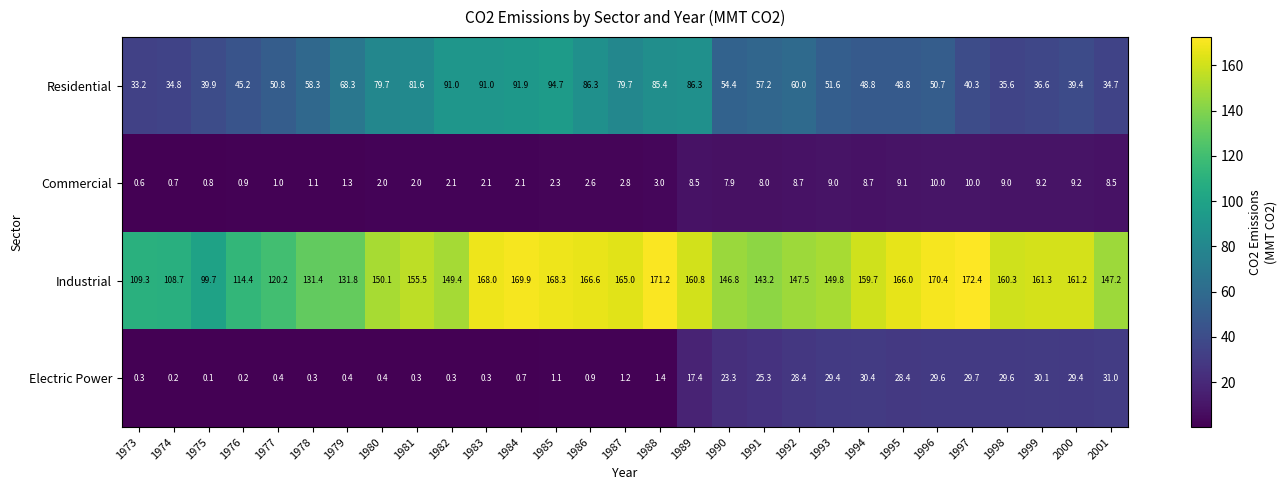

Which series has the largest total across all categories?

Industrial